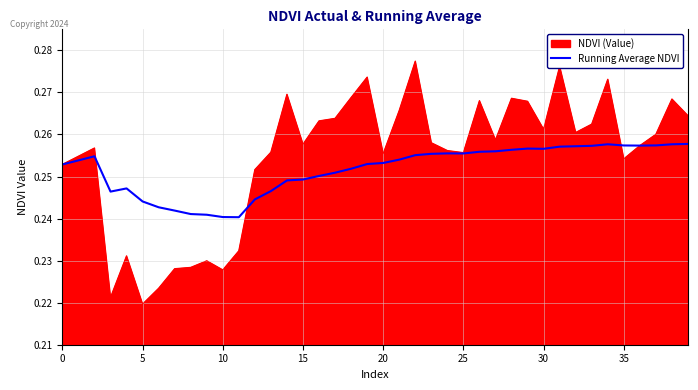

Which series has the widest spread of values?

NDVI (Value)